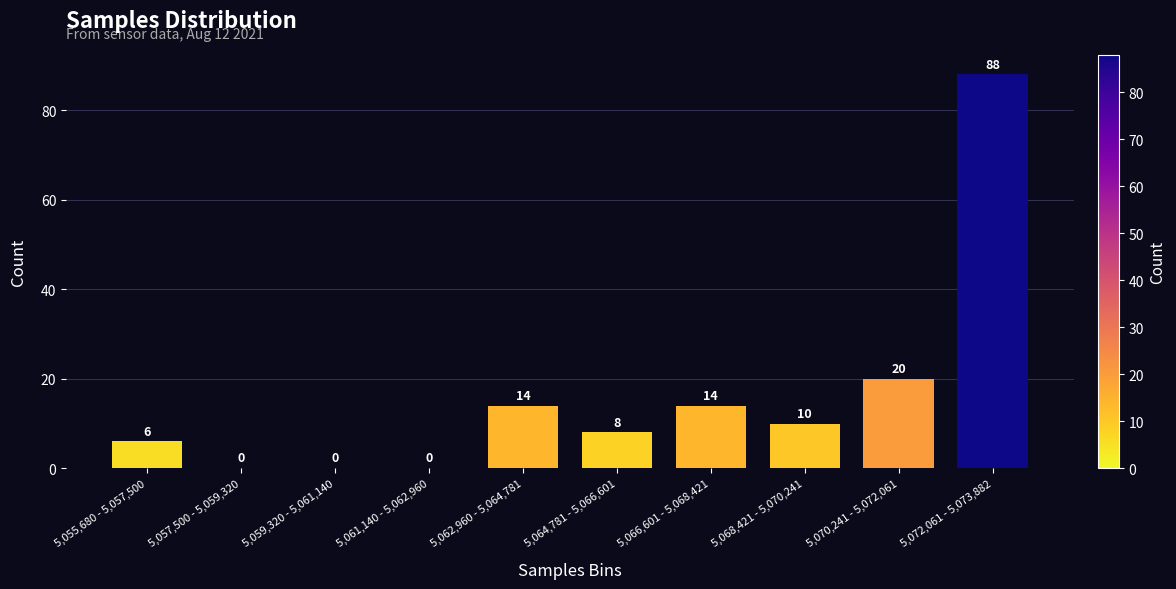

Reading left to right, list all the values displayed in this chart.

5,055,680 - 5,057,500=6	5,057,500 - 5,059,320=0	5,059,320 - 5,061,140=0	5,061,140 - 5,062,960=0	5,062,960 - 5,064,781=14	5,064,781 - 5,066,601=8	5,066,601 - 5,068,421=14	5,068,421 - 5,070,241=10	5,070,241 - 5,072,061=20	5,072,061 - 5,073,882=88